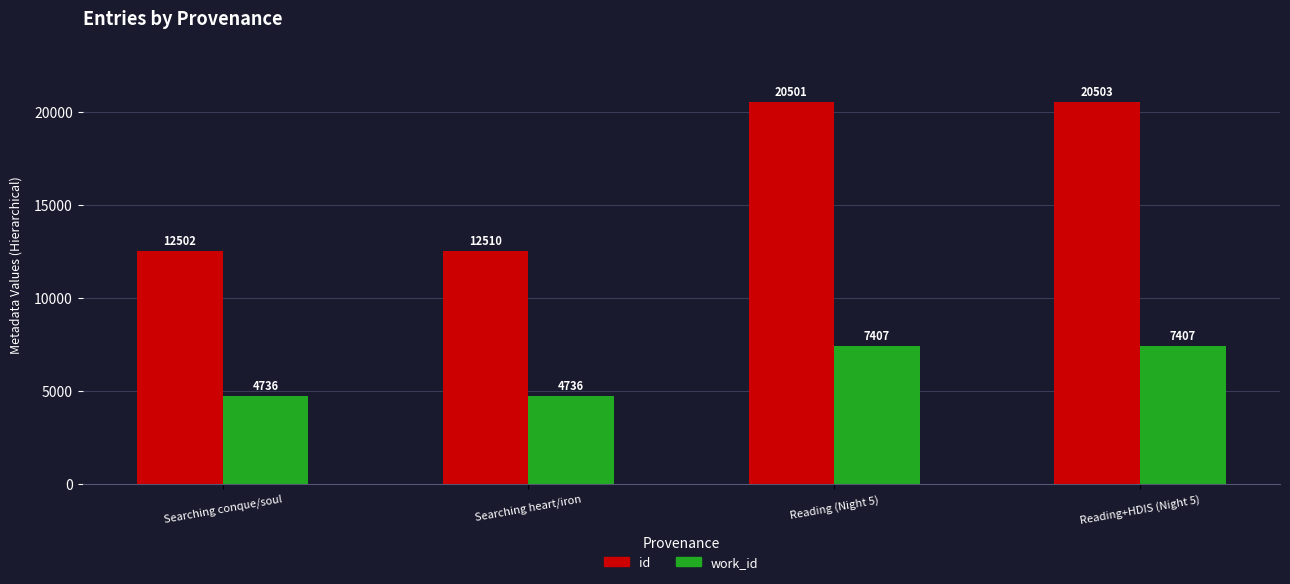

At how many categories does at least one series exceed 11583?

4